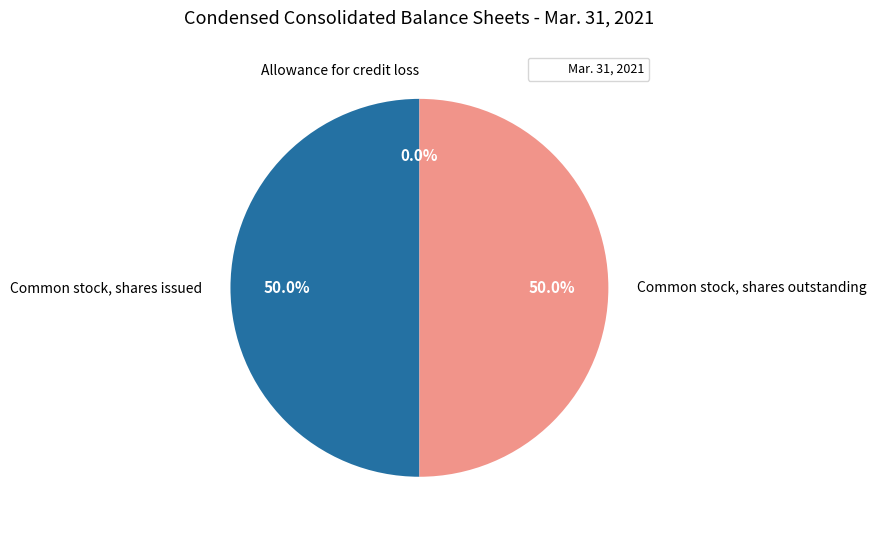

What percentage is NOT represented by Common stock, shares outstanding?

50.0%